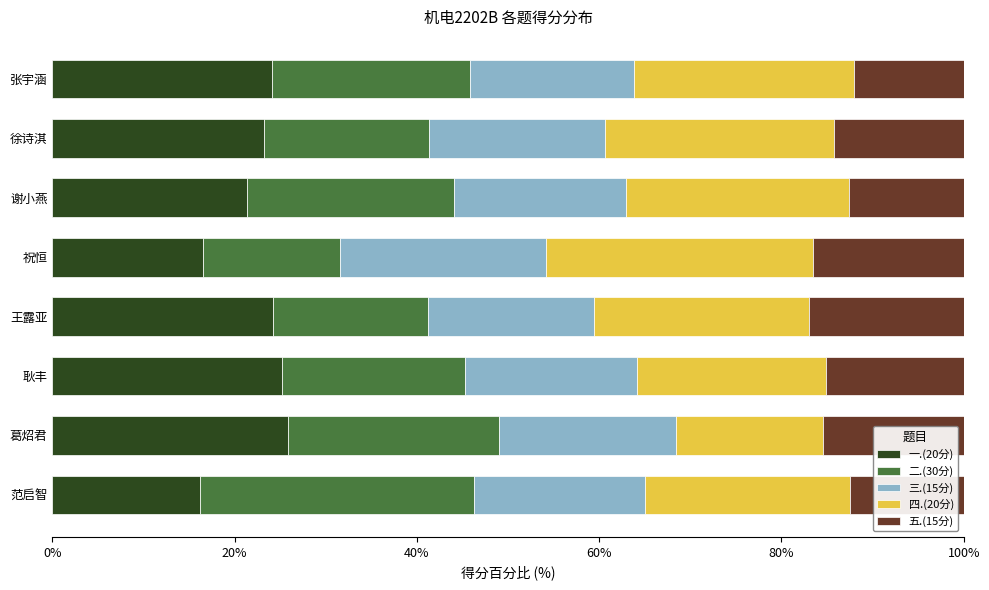

What is the difference between the 一.(20分) values at 葛炤君 and 徐诗淇?

2.6